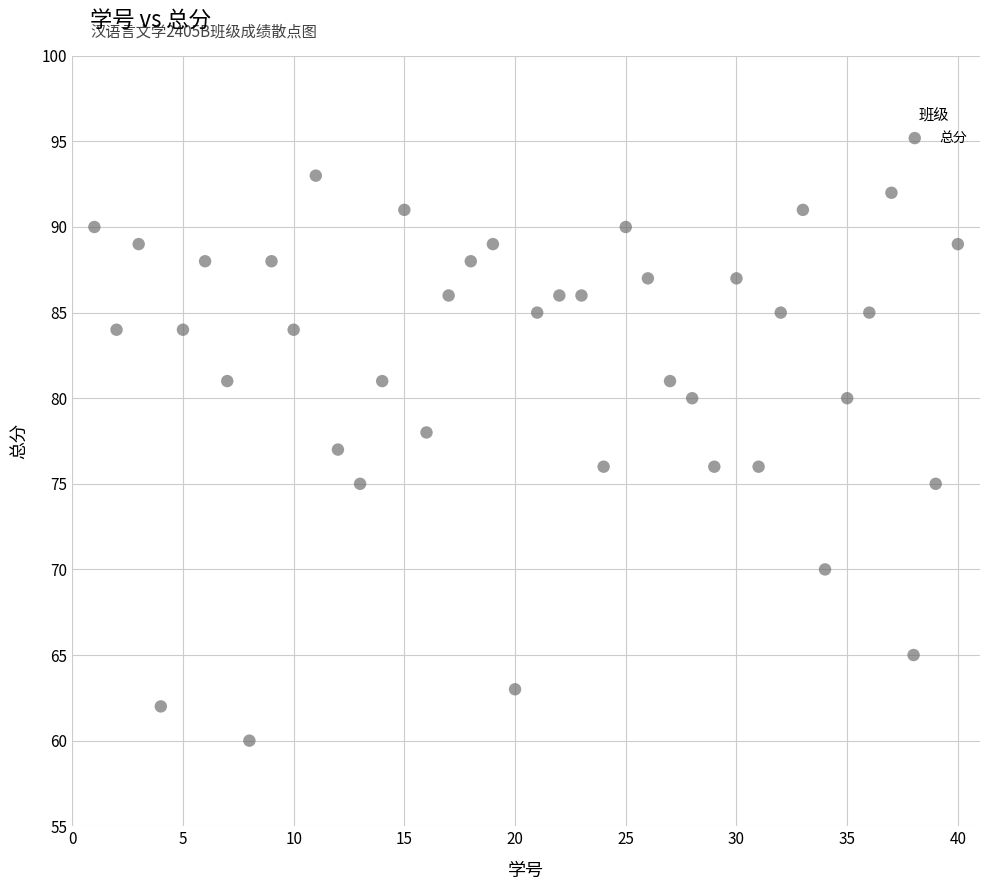

What is the range of X values (max minus min)?

39